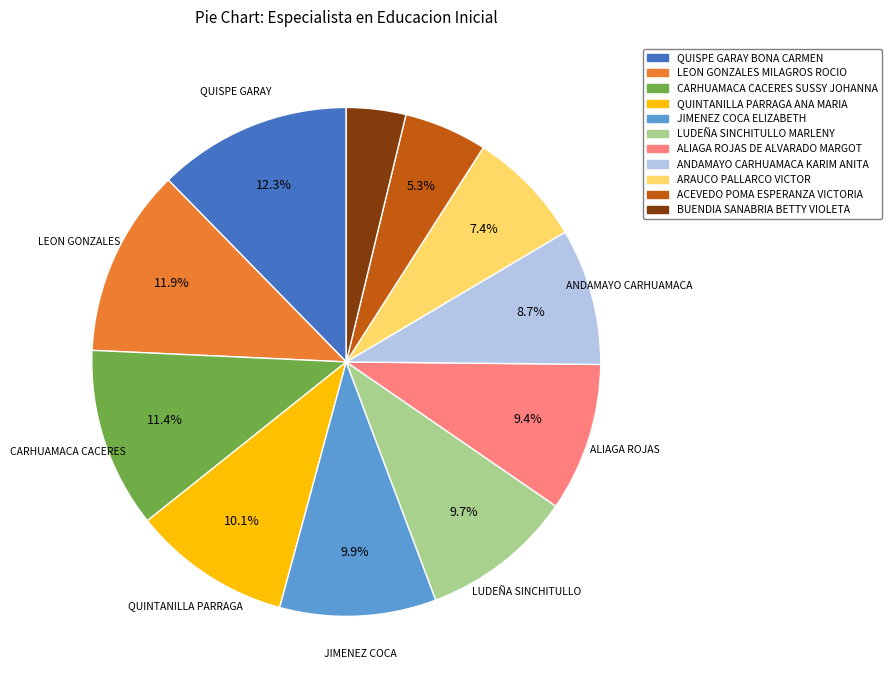

To the nearest percent, what is the difference between the CARHUAMACA CACERES SUSSY JOHANNA and ACEVEDO POMA ESPERANZA VICTORIA slice percentages?

6%